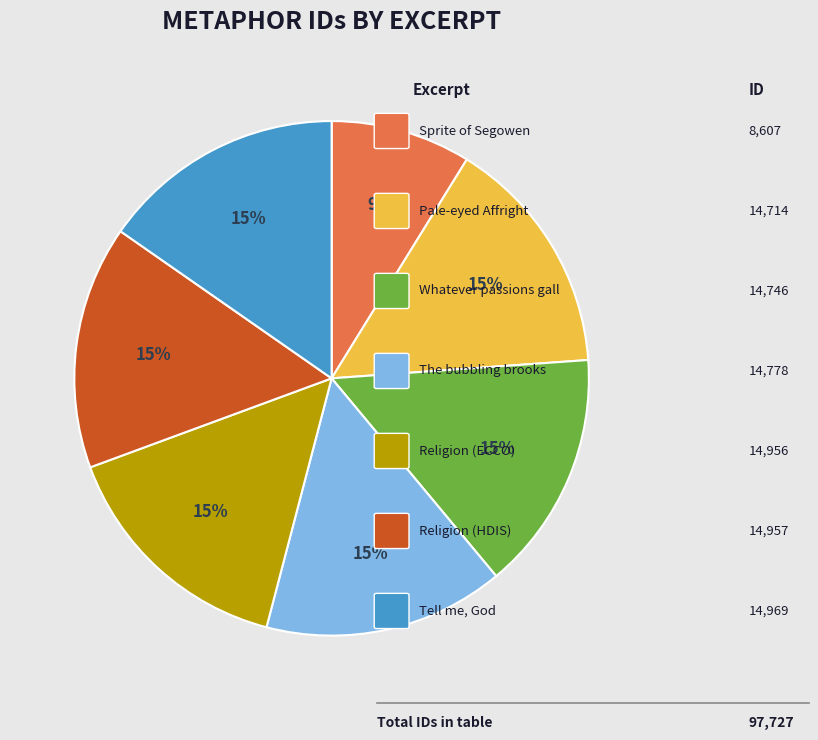

Does any single category account for the majority?

No